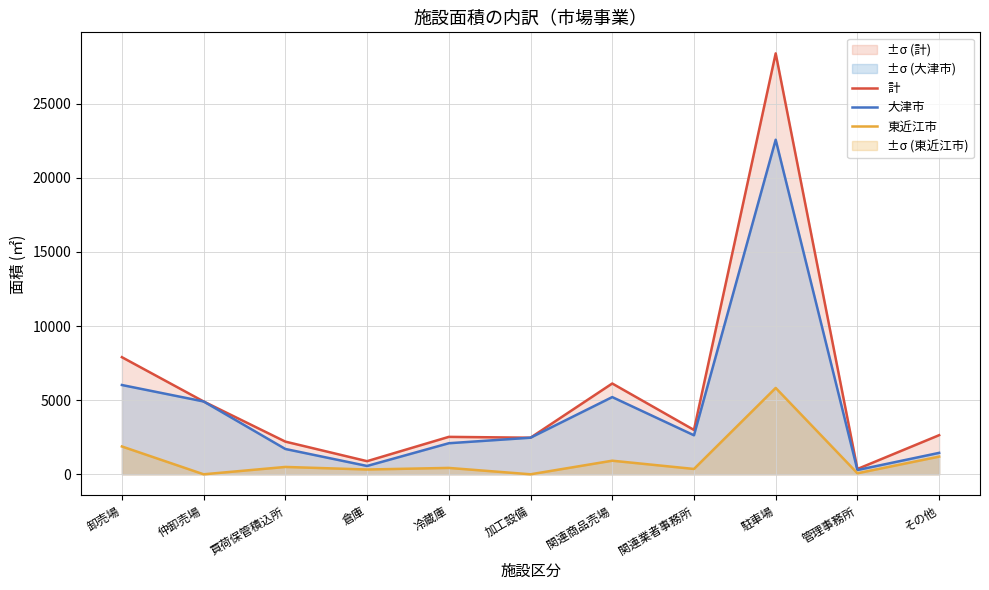

Reading left to right, extract all data points from this chart.

計: 7900	4913	2204	885	2525	2468	6125	2992	28395	357	2639
大津市: 6023	4913	1708	562	2095	2468	5208	2632	22569	288	1446
東近江市: 1877	0	496	323	430	0	917	360	5826	69	1193